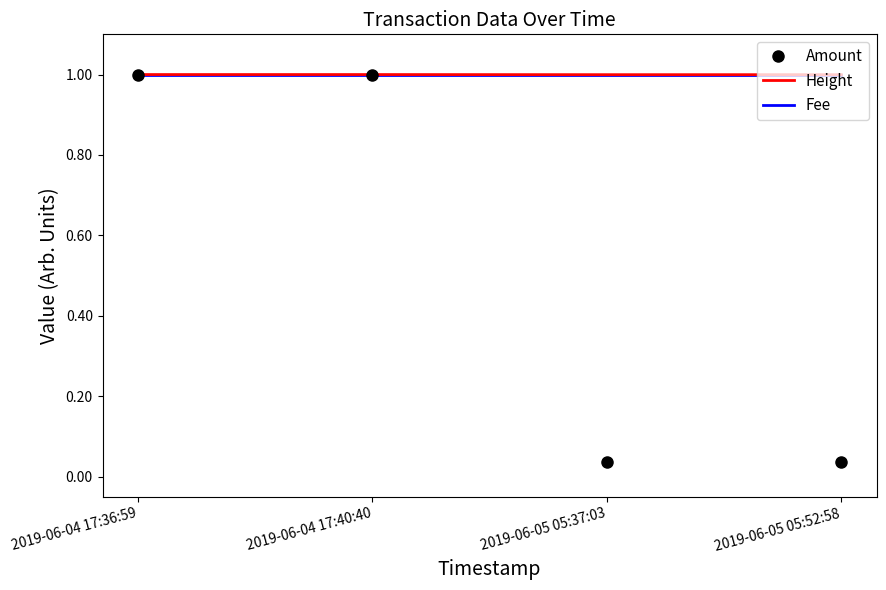

In Amount, how many points are lower than both neighbors (excluding endpoints)?

1